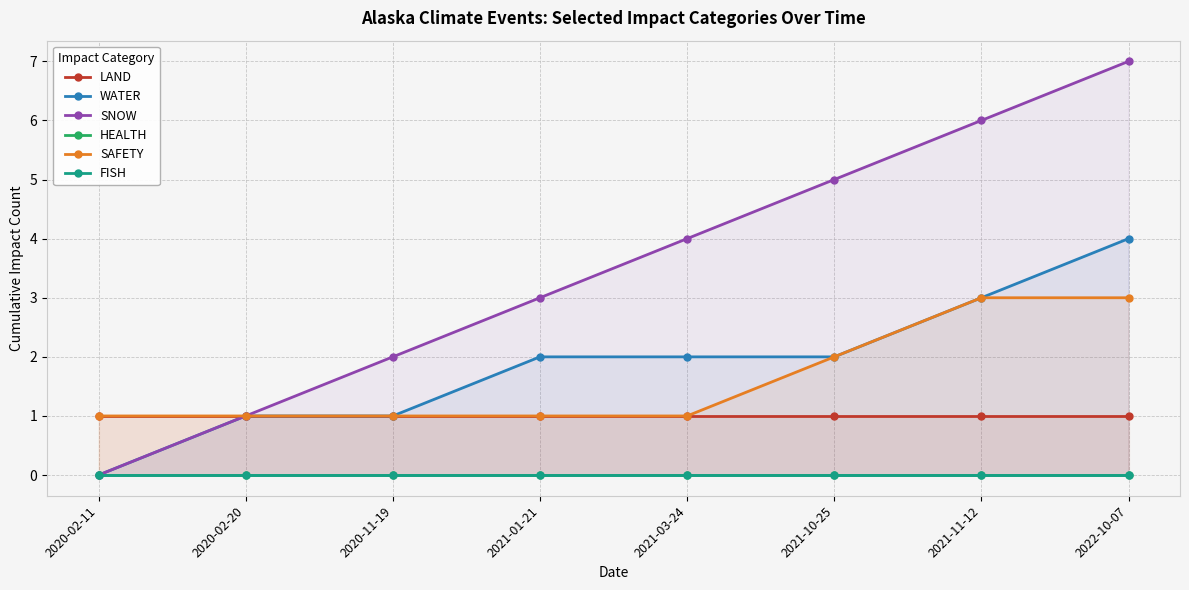

Which series has the largest range (max minus min)?

SNOW